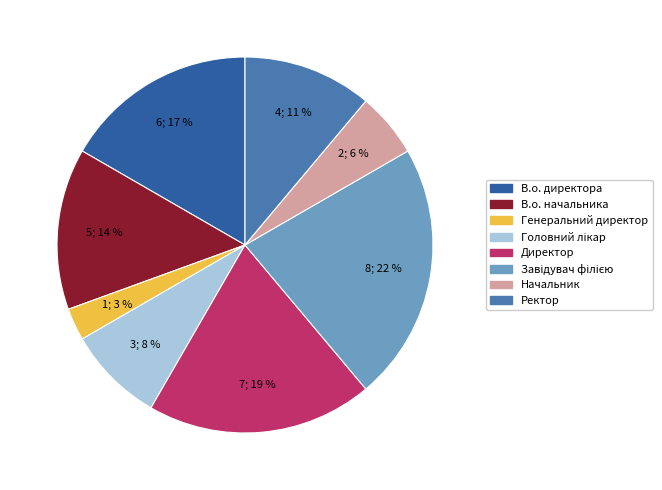

Does Директор represent more than half of the total?

No